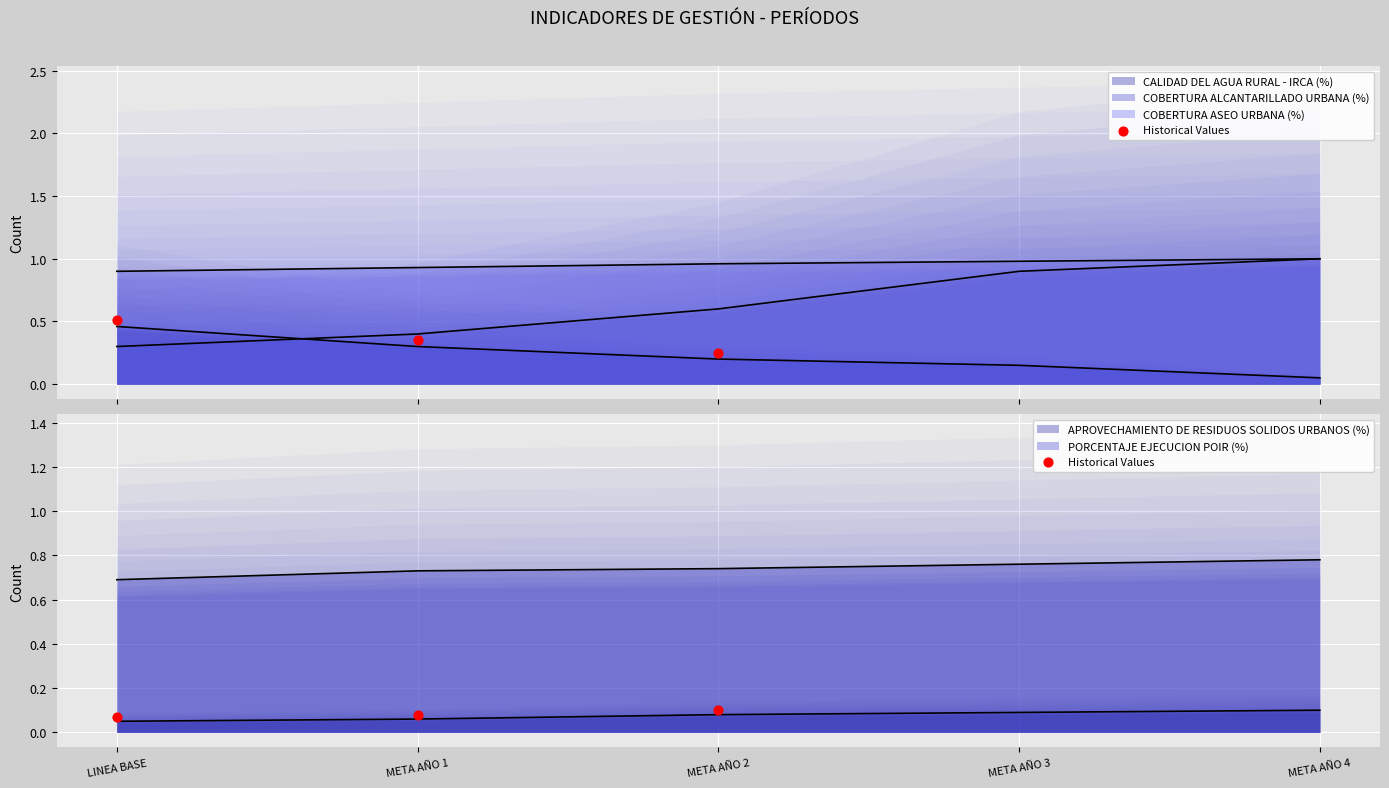

Which has a higher value, META AÑO 2 or LINEA BASE?

META AÑO 2